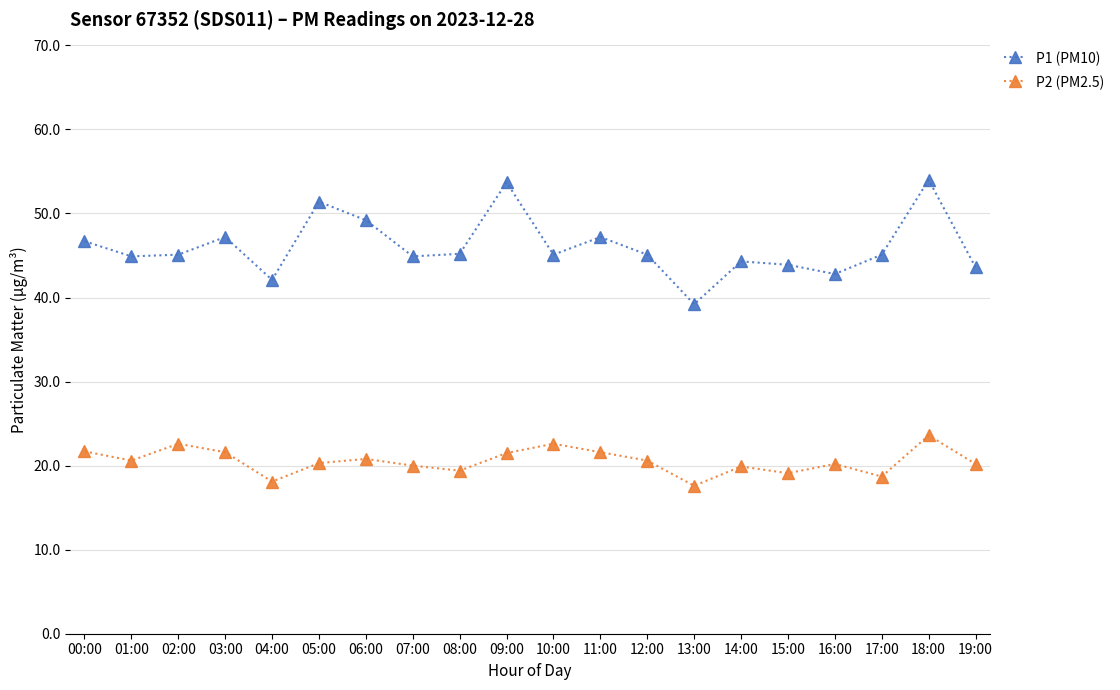

Is it true that P1 (PM10) equals 26.0 at 15:00?

False